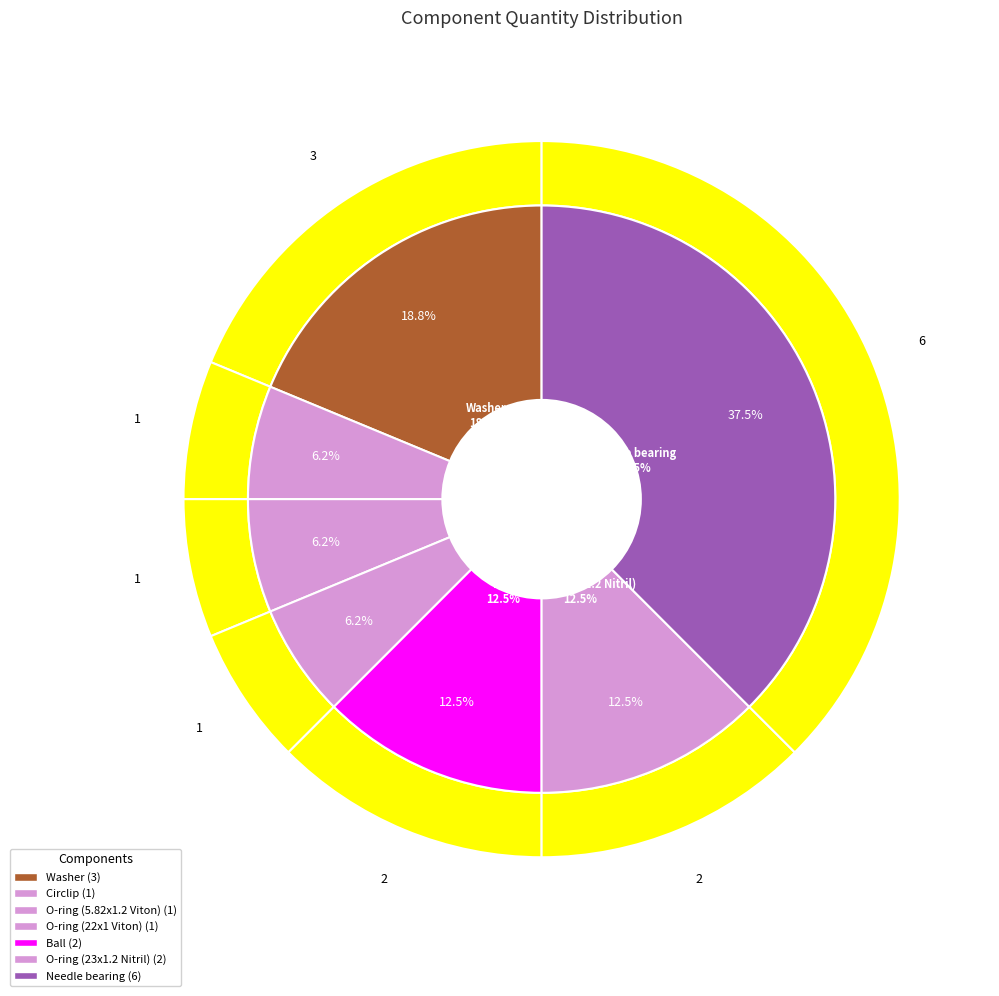

To the nearest percent, what is the difference between the largest and smallest slice percentages?

31%